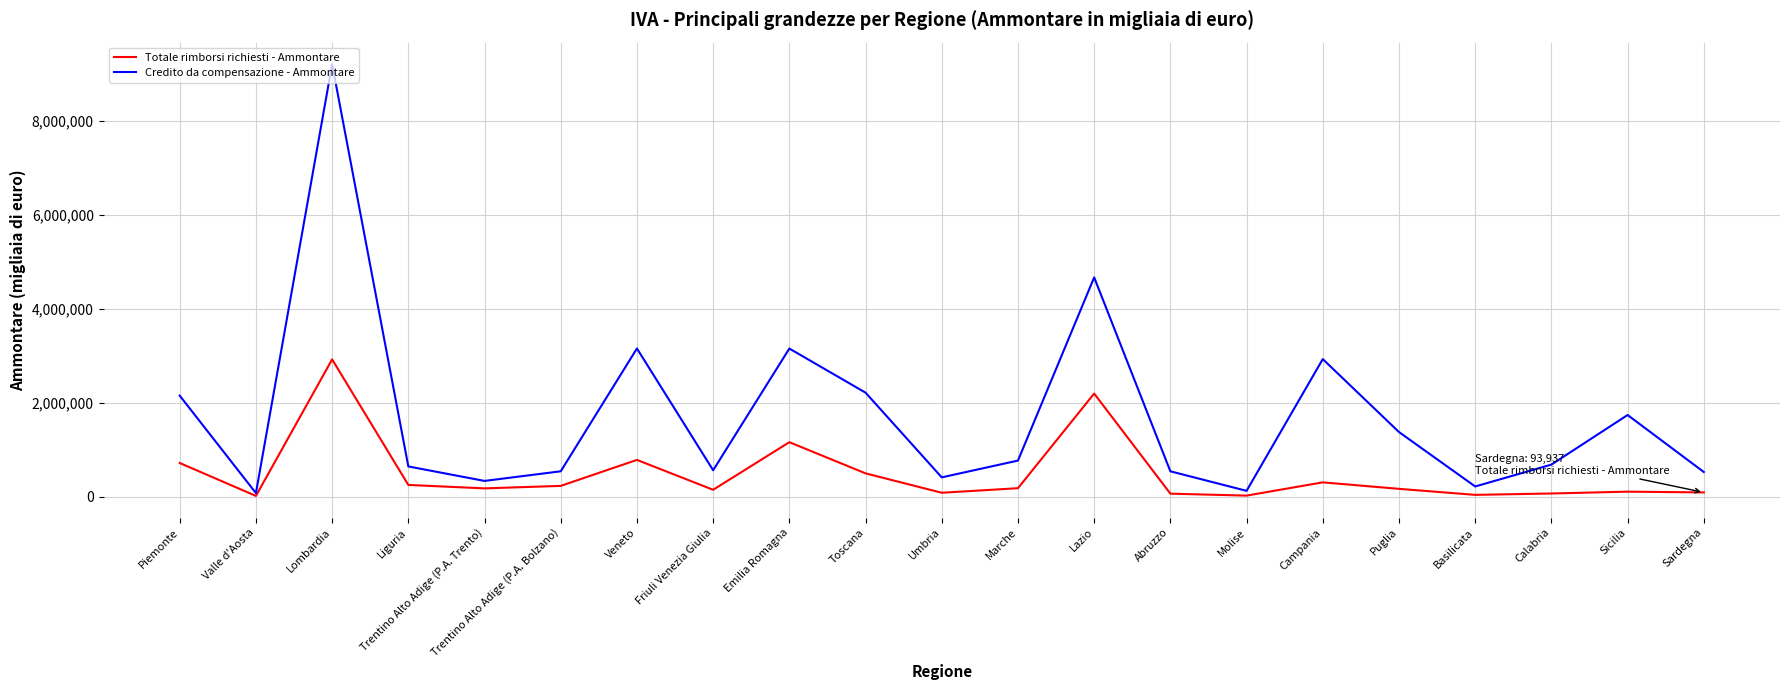

What is the maximum value shown in the chart?

9215620